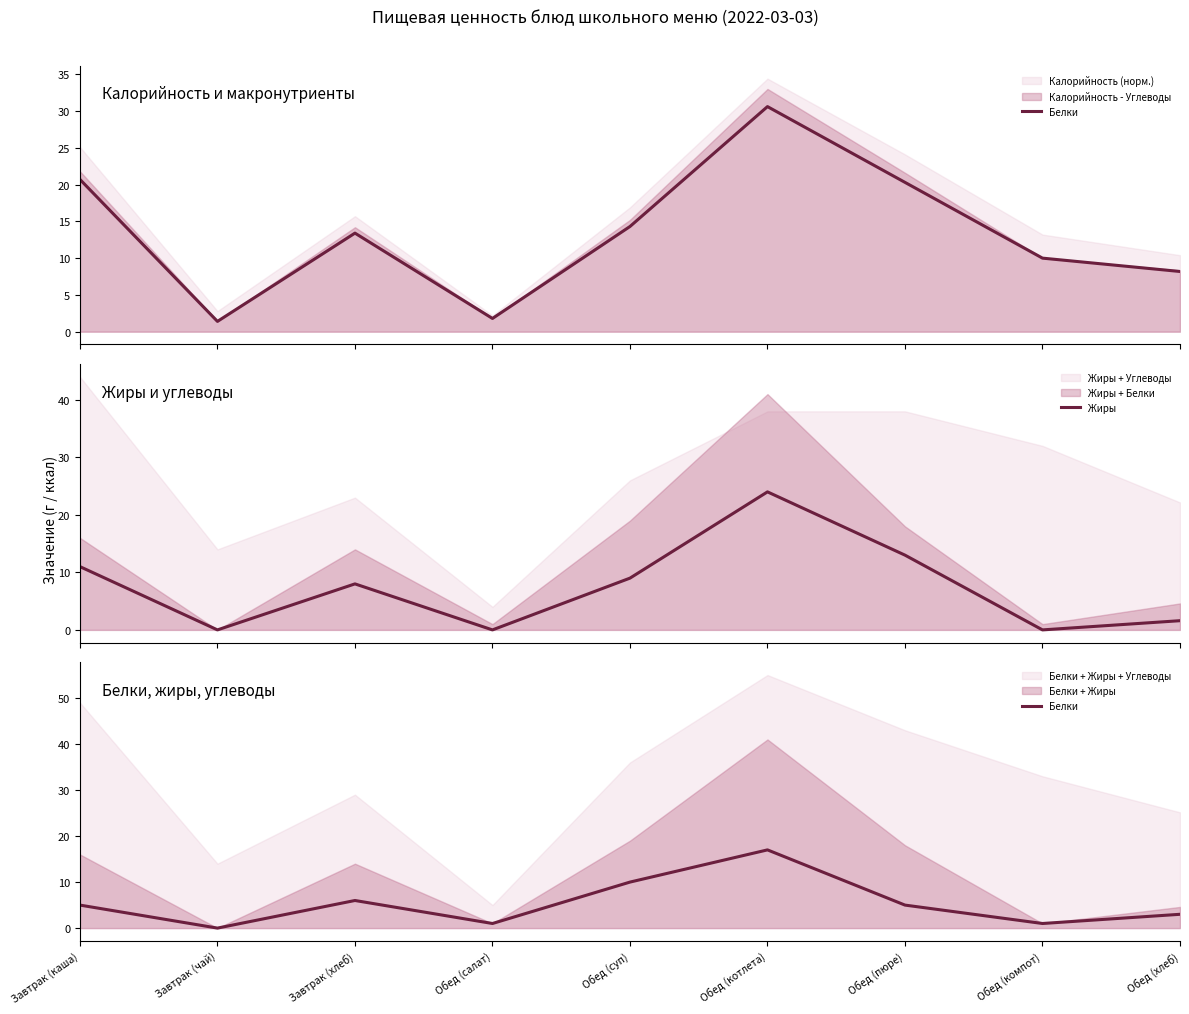

What is the highest value of the Жиры series?

24.0